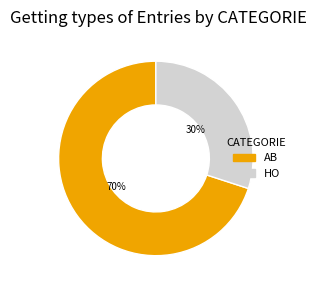

Is HO the majority of the pie?

No